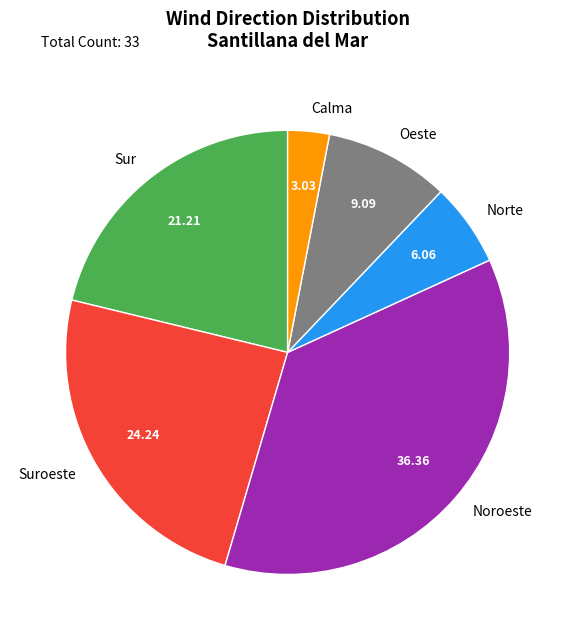

What is the ratio of the value at Oeste to the value at Suroeste?

0.4